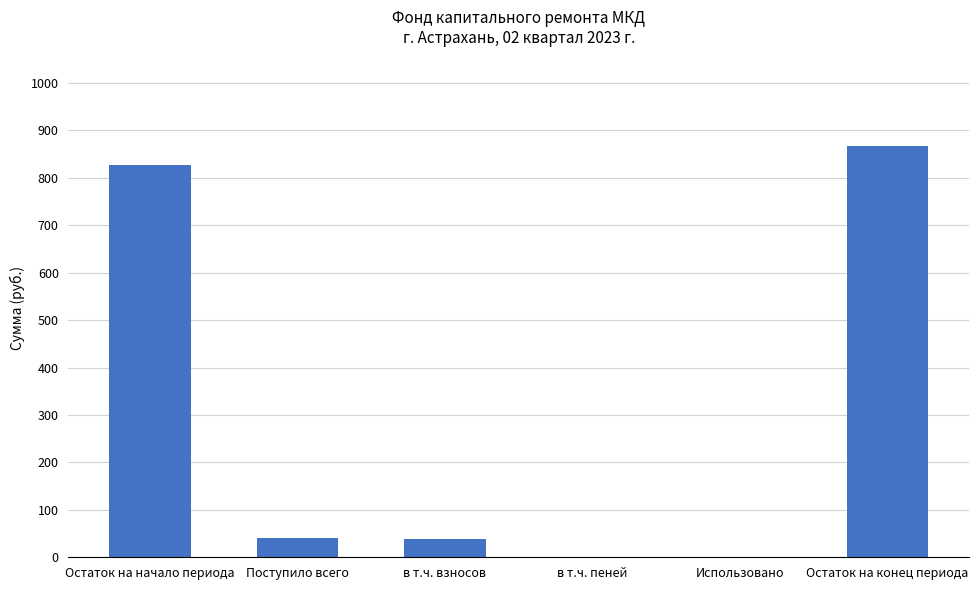

What value does the data have at в т.ч. взносов?

39.3